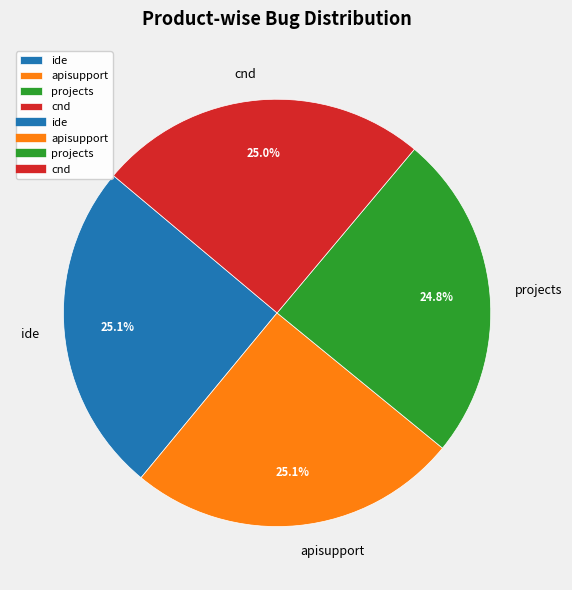

Combined, what portion of the pie is cnd and apisupport?

50.1%